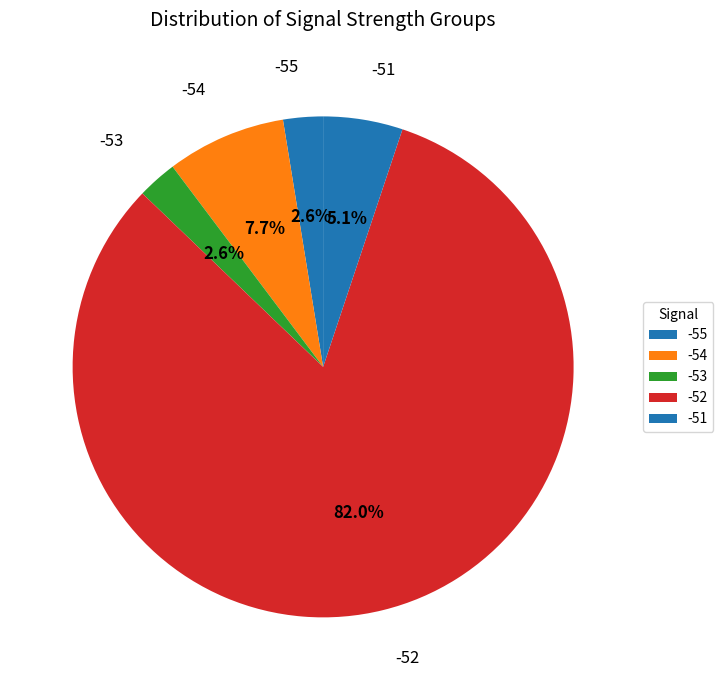

True or false: -52 accounts for 1% of the total.

False